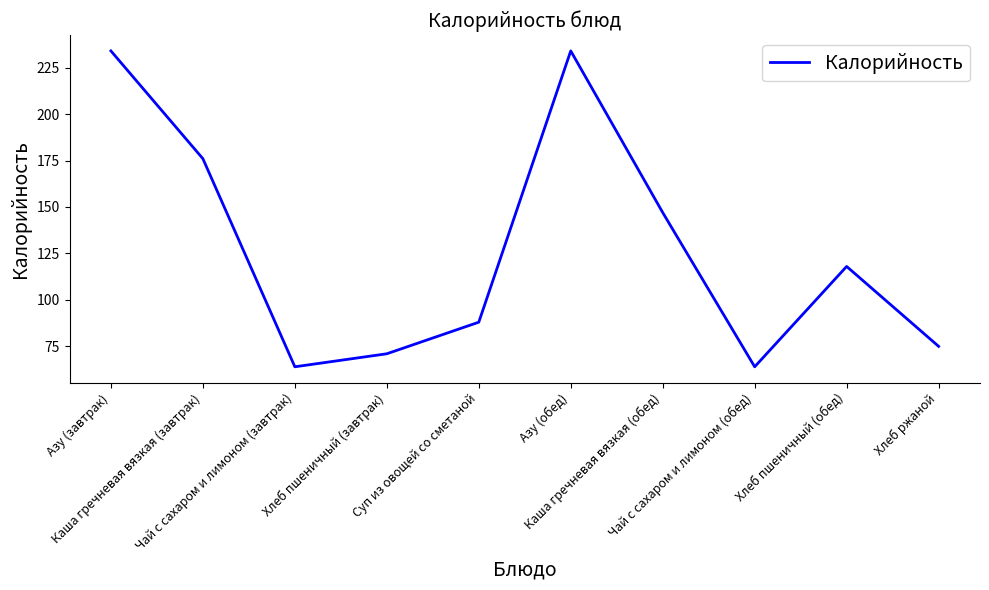

What is the difference between the values at Азу (завтрак) and Чай с сахаром и лимоном (завтрак)?

170